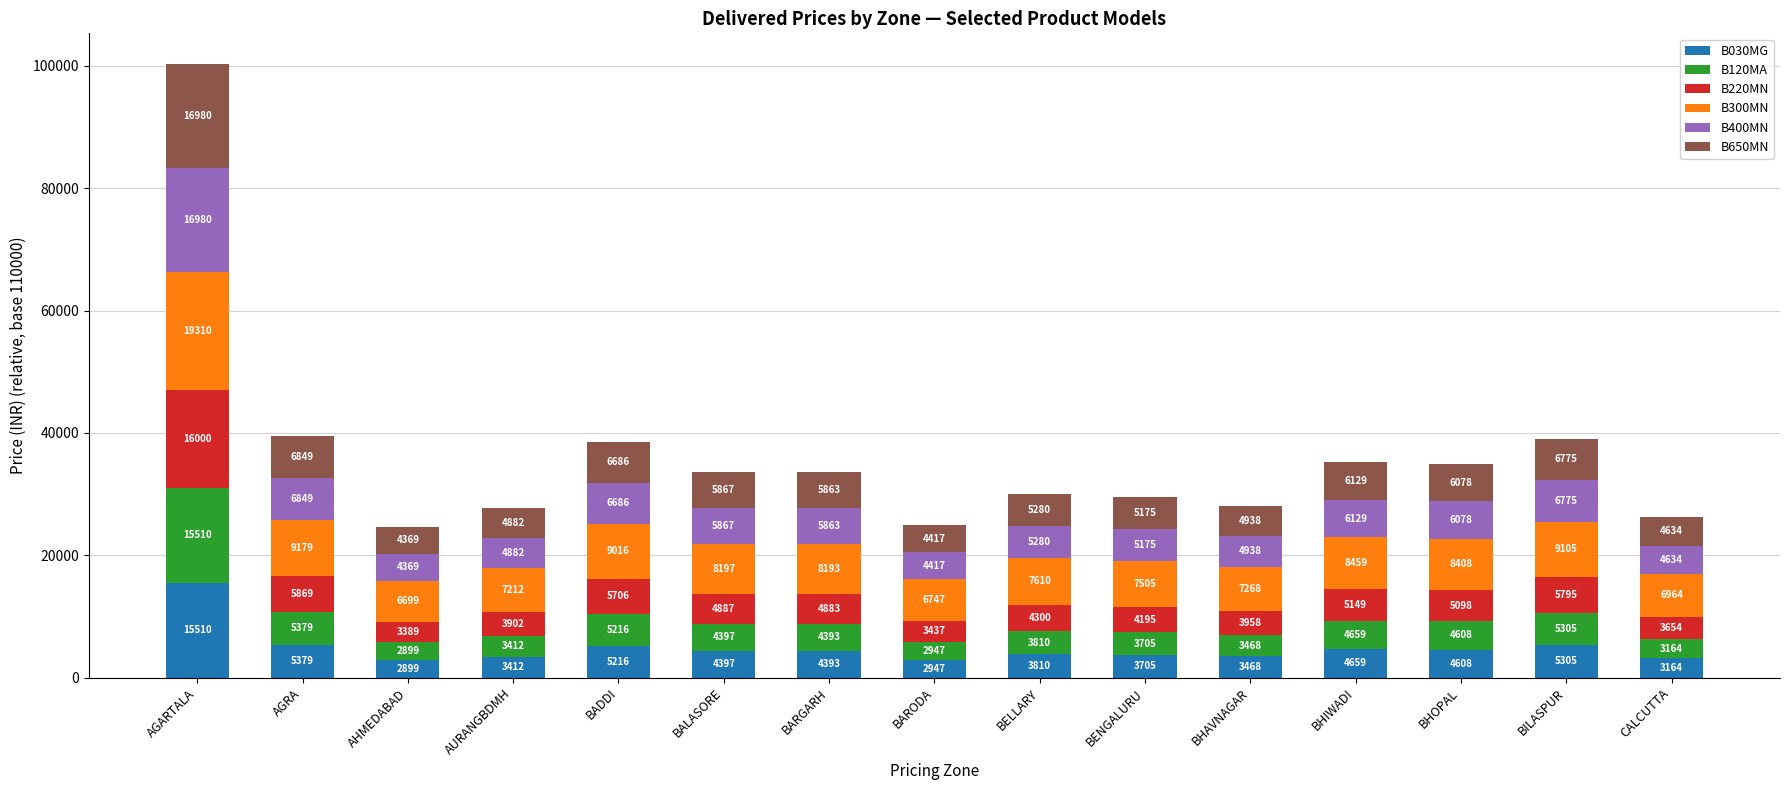

Where does the B030MG series first go above 4393?

AGARTALA